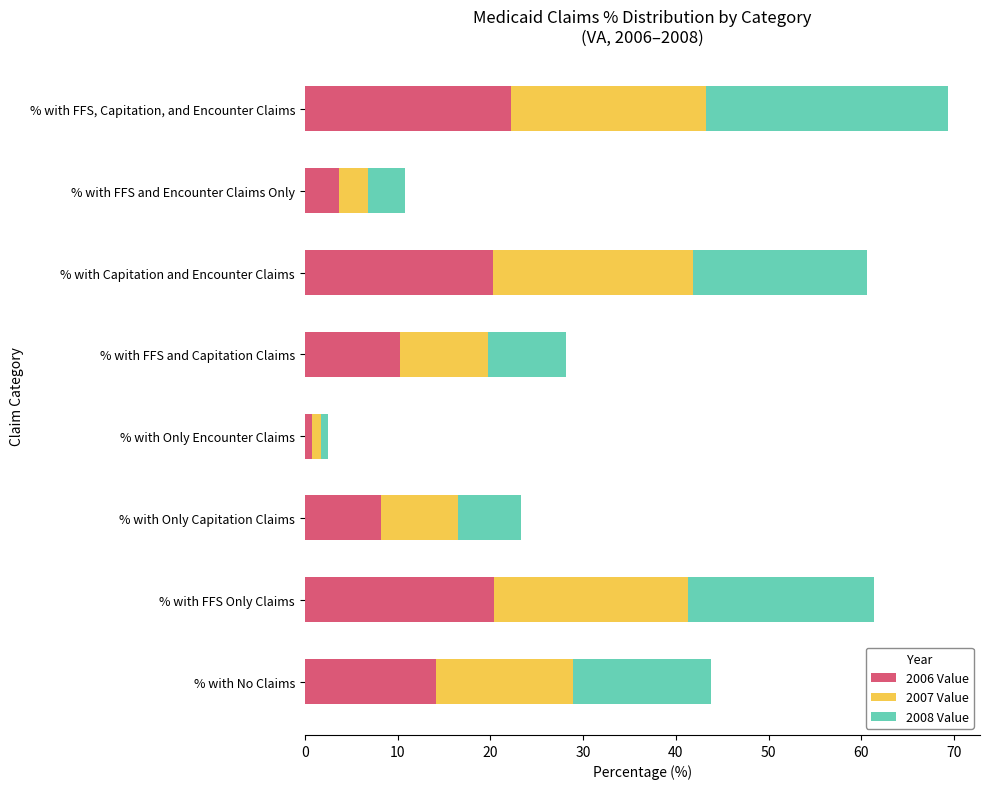

List the labels in order of 2006 Value value, smallest first.

% with Only Encounter Claims, % with FFS and Encounter Claims Only, % with Only Capitation Claims, % with FFS and Capitation Claims, % with No Claims, % with Capitation and Encounter Claims, % with FFS Only Claims, % with FFS, Capitation, and Encounter Claims